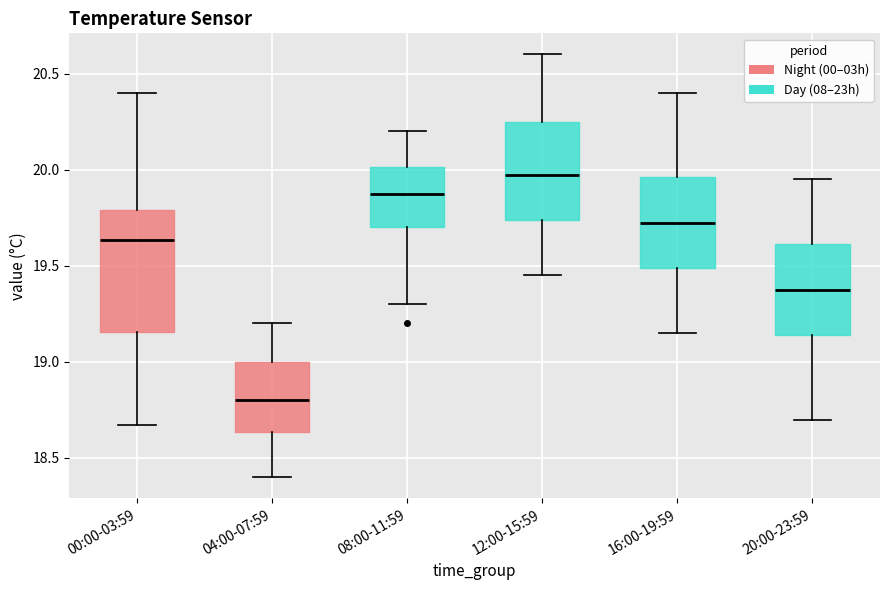

Comparing the boxes themselves (not the whiskers), which one is the tallest?

00:00-03:59